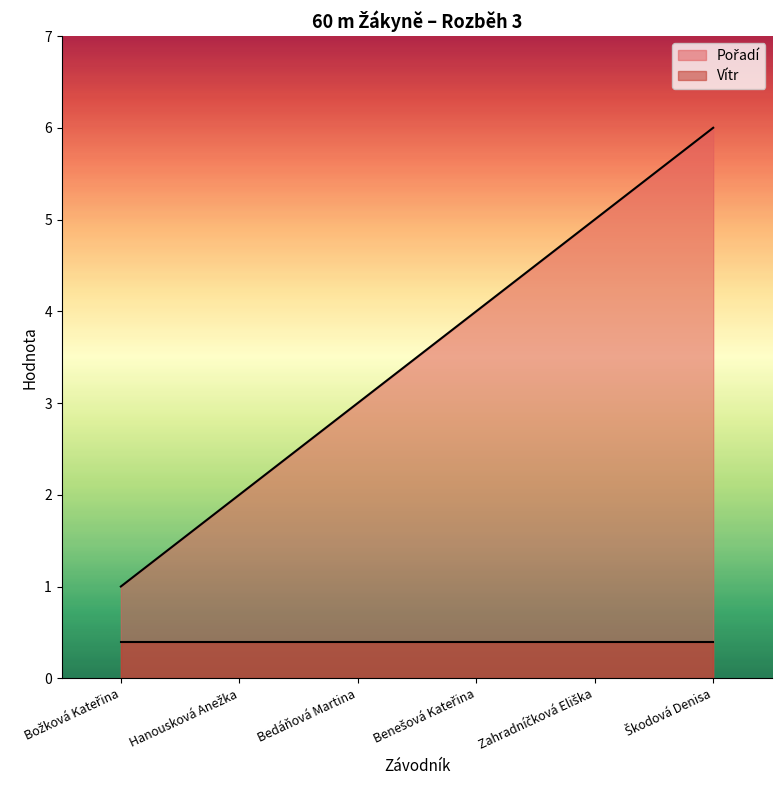

What is the minimum value shown in the chart?

0.4